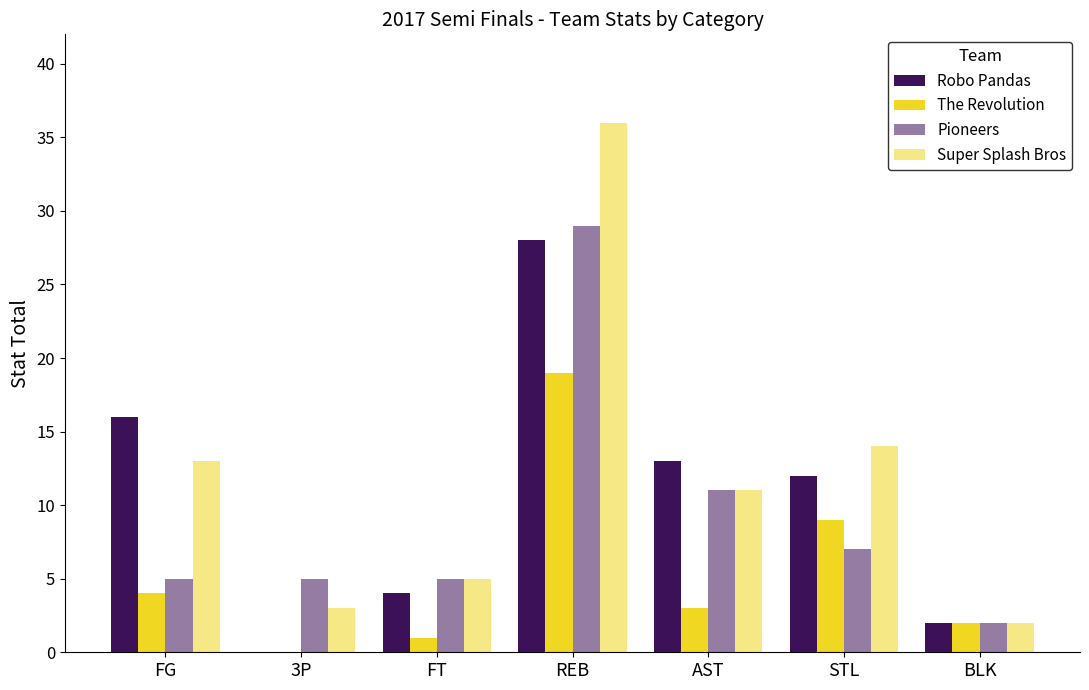

How many groups of bars are there?

7